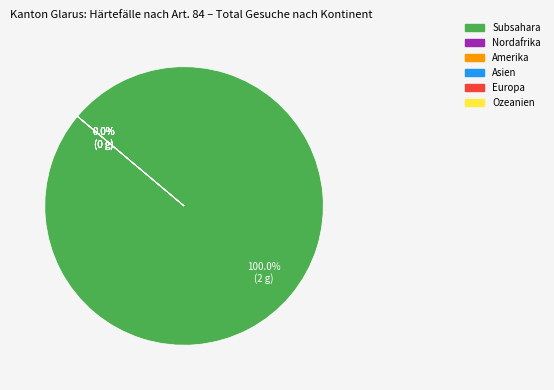

Is Subsahara the majority of the pie?

Yes